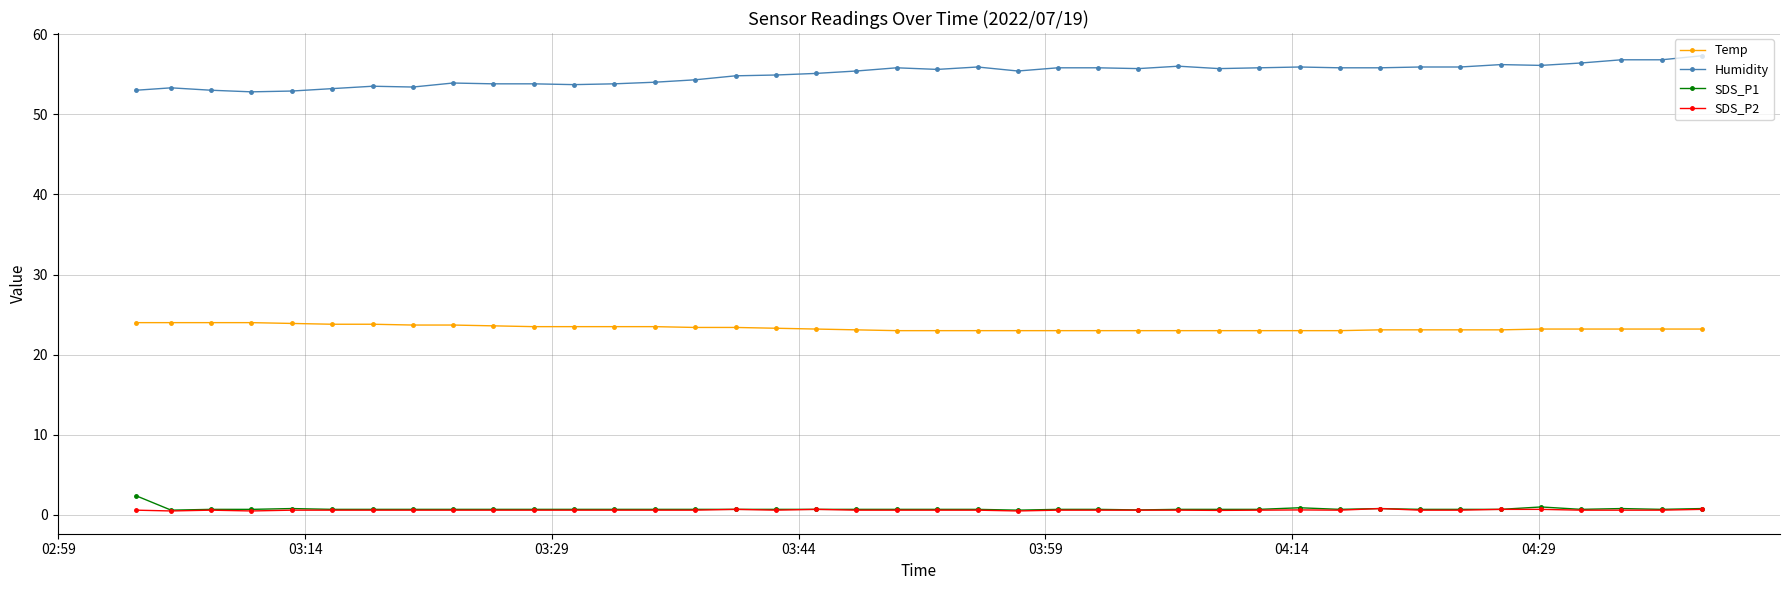

At how many categories does at least one series exceed 31?

40